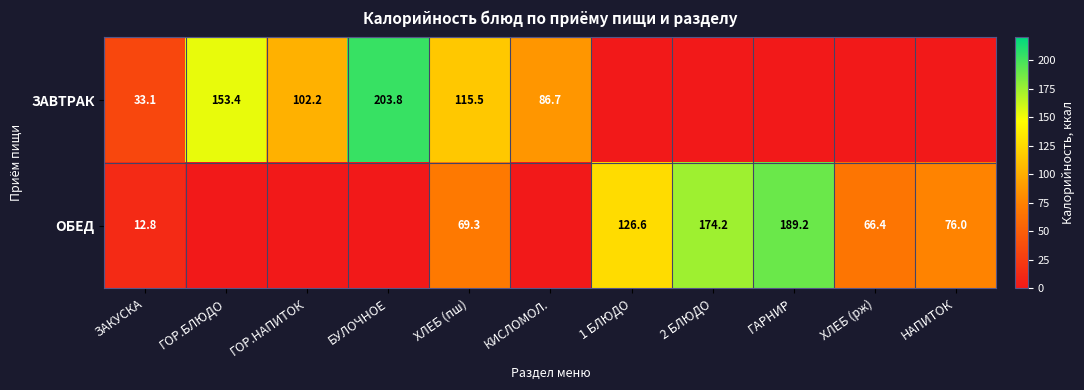

The value of ЗАВТРАК at ЗАКУСКА is 33.1. True or false?

True